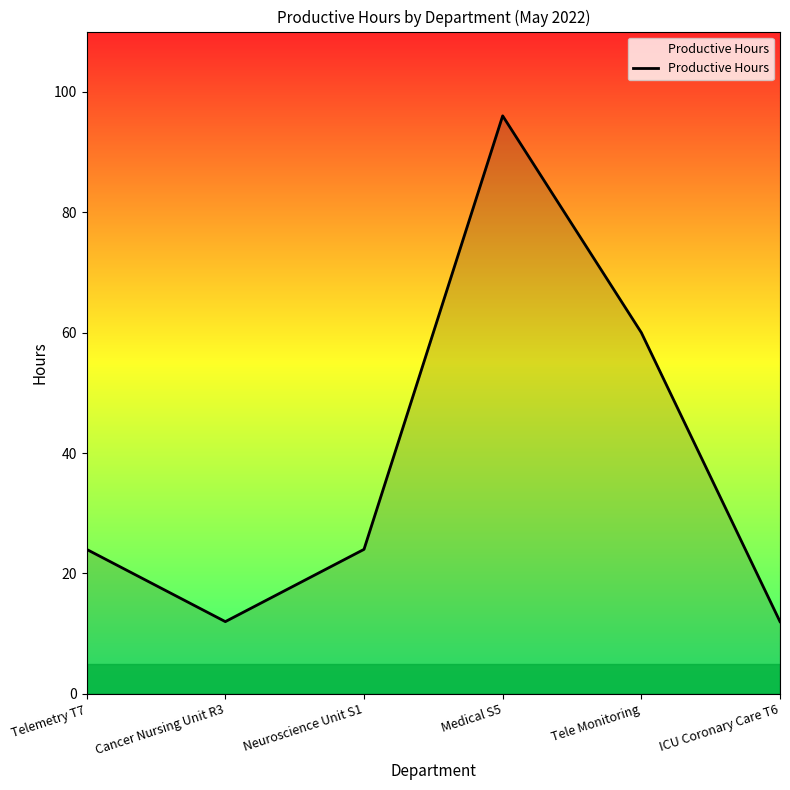

What is the sum of the values at ICU Coronary Care T6 and Medical S5?

108